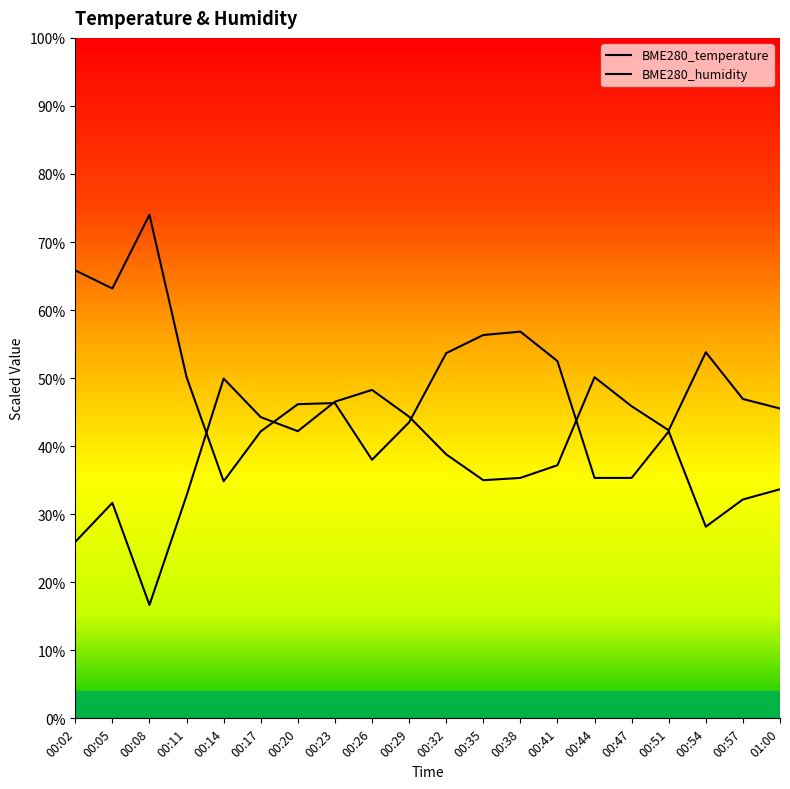

After their last crossing, which series has the higher values: BME280_humidity or BME280_temperature?

BME280_humidity